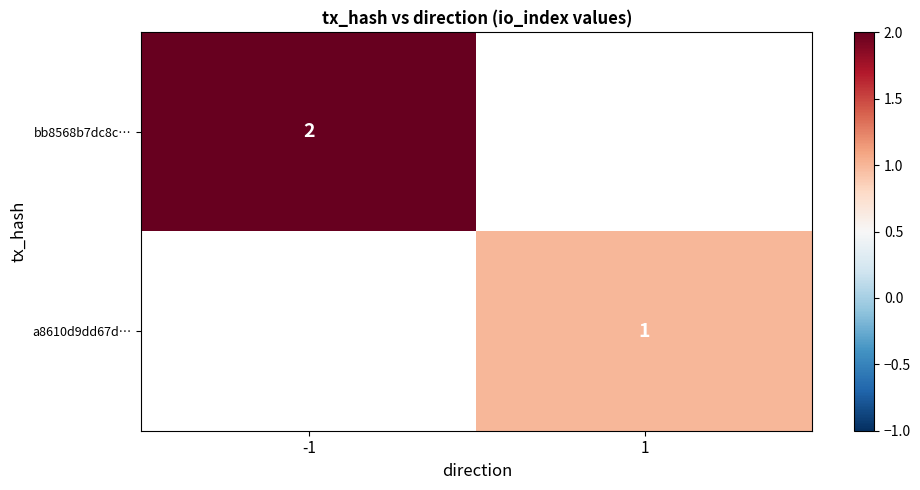

The a8610d9dd67d… series shows 1 at 1. True or false?

True